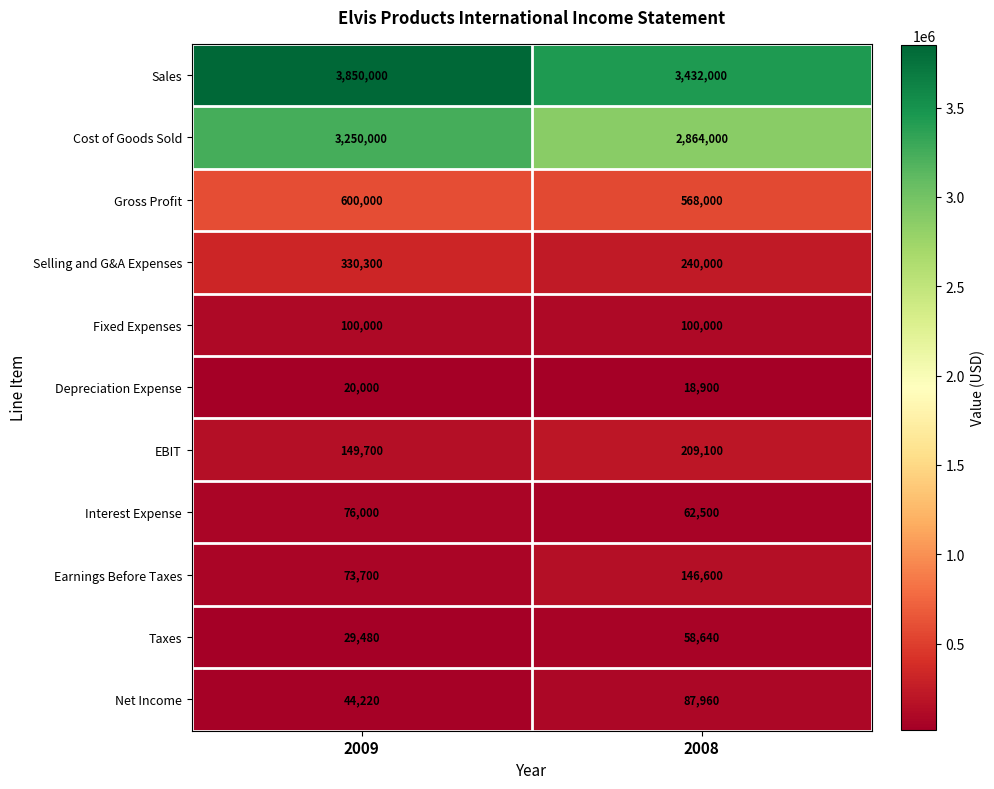

The value of Cost of Goods Sold at 2008 is 4187688. True or false?

False